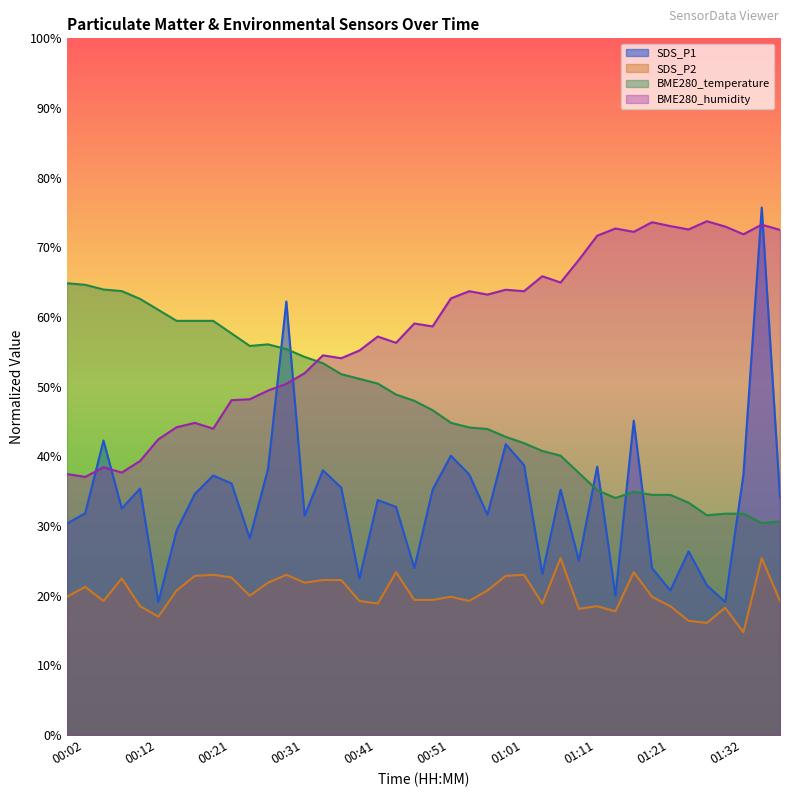

Which series has the largest total across all categories?

BME280_humidity